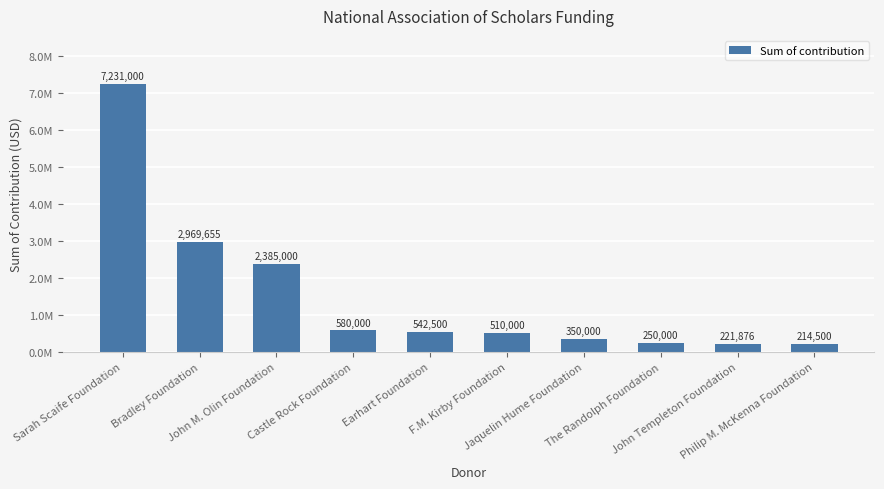

Reading right to left, list all the values displayed in this chart.

Philip M. McKenna Foundation=214500	John Templeton Foundation=221876	The Randolph Foundation=250000	Jaquelin Hume Foundation=350000	F.M. Kirby Foundation=510000	Earhart Foundation=542500	Castle Rock Foundation=580000	John M. Olin Foundation=2385000	Bradley Foundation=2969655	Sarah Scaife Foundation=7231000